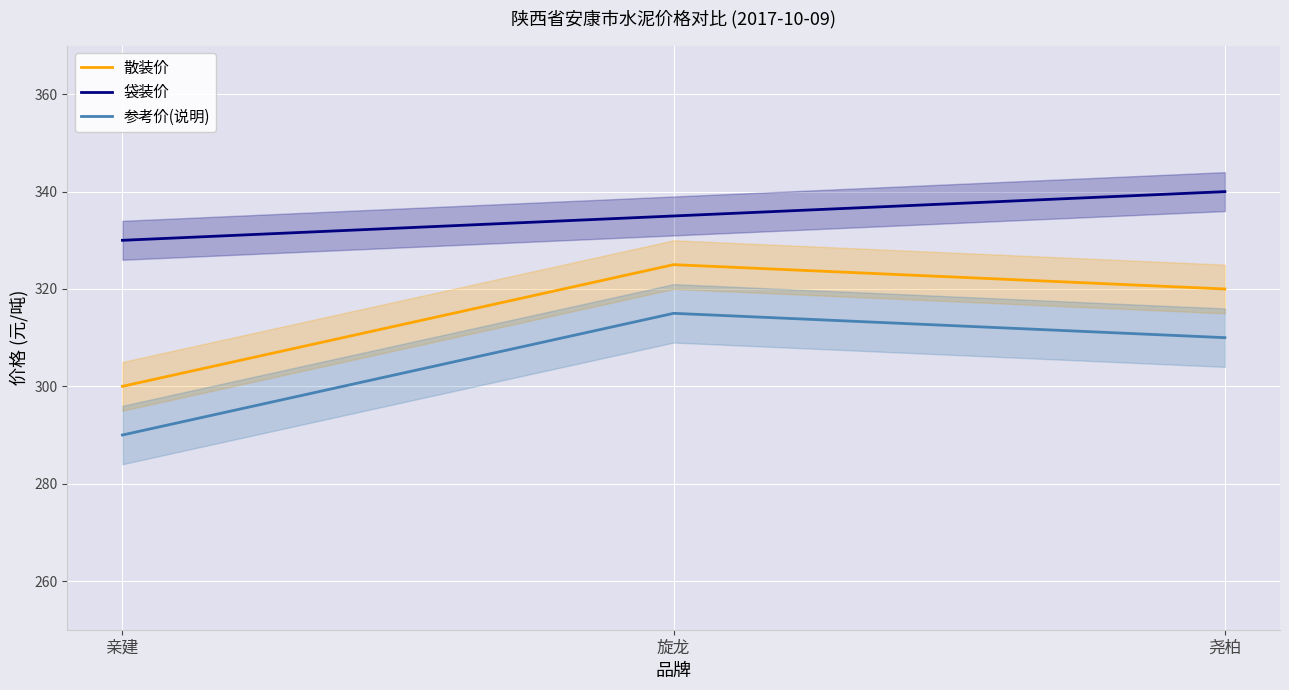

What position from the right is 尧柏?

1